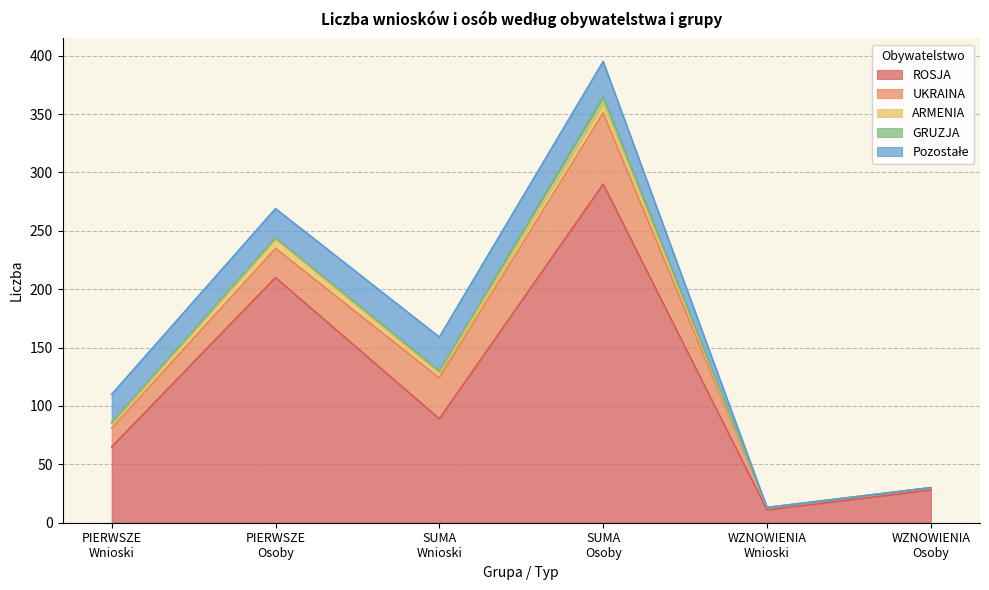

Where is UKRAINA nearest to the value 31?

SUMA
Wnioski